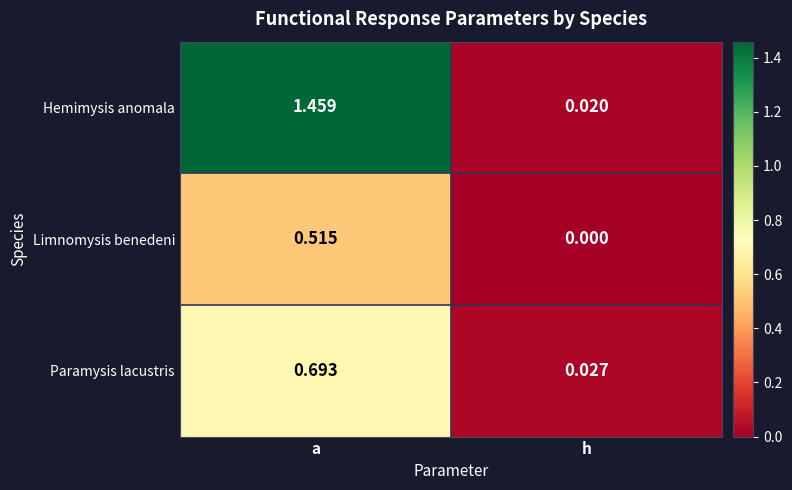

Which label corresponds to the smallest value in the chart?

h